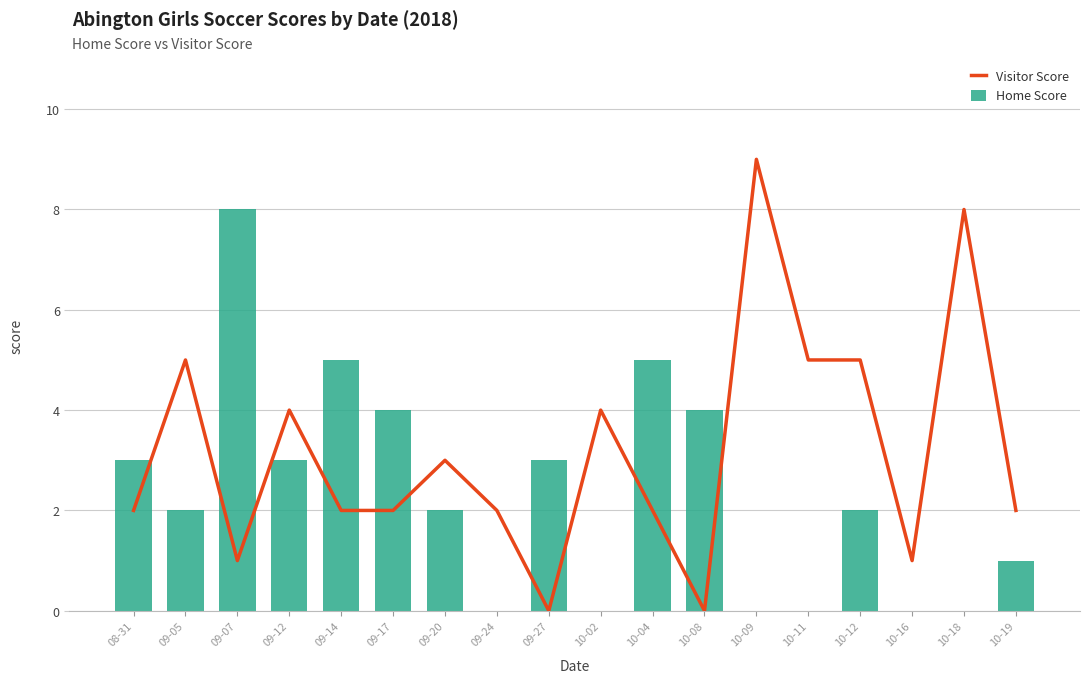

Is the value of Visitor Score at 10-12 greater than the value of Home Score at 10-19?

Yes